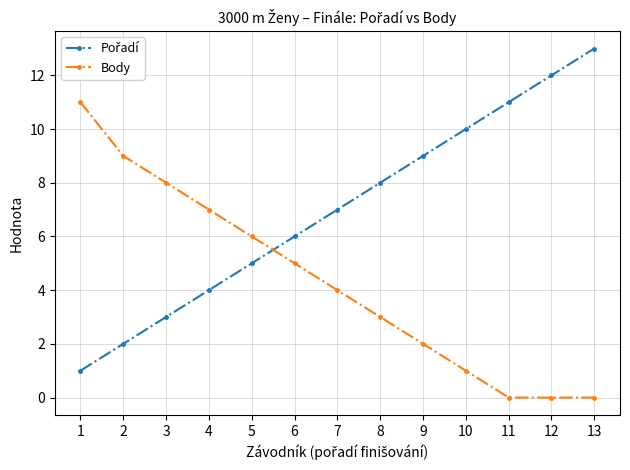

How many lines are shown in the chart?

2